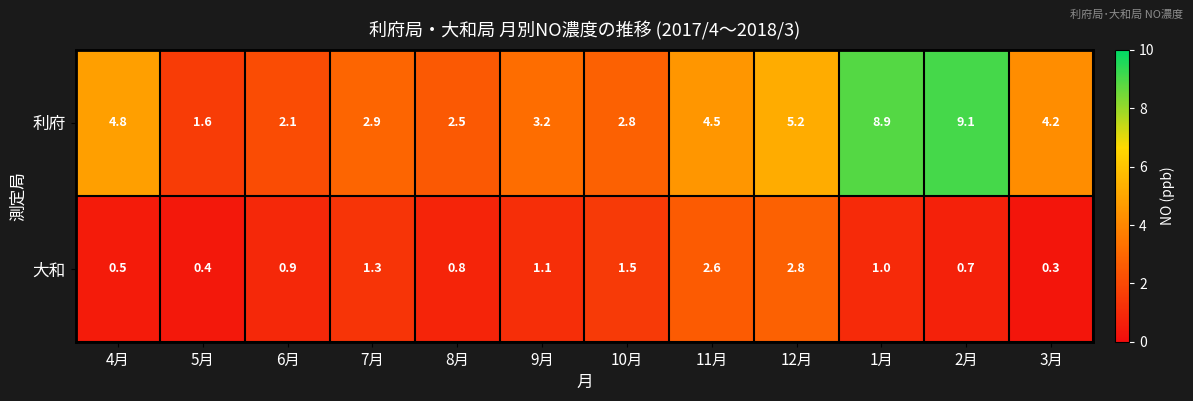

True or false: 利府 has a value of 9.1 at 2月.

True